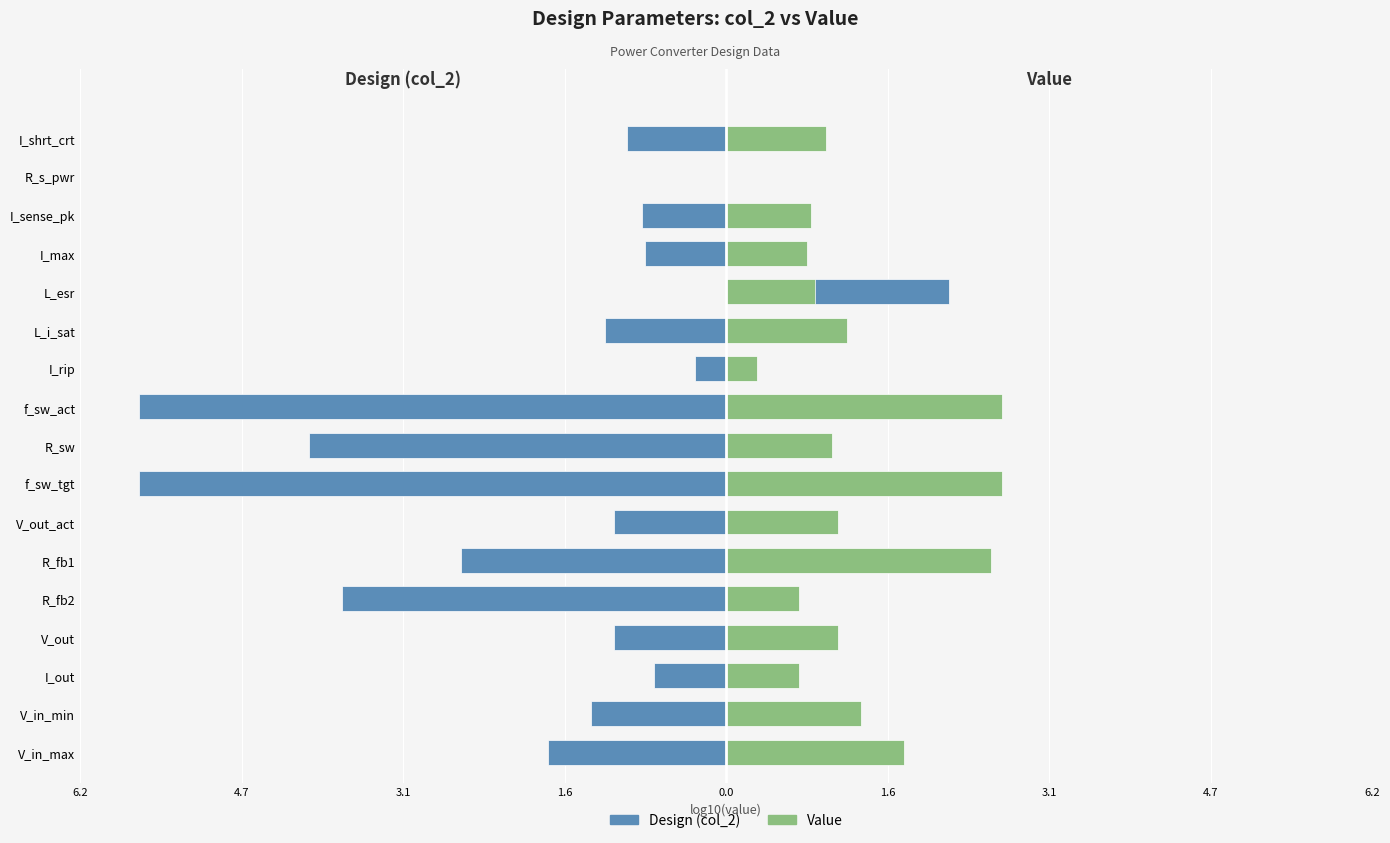

Which series has the largest range (max minus min)?

Design (col_2)